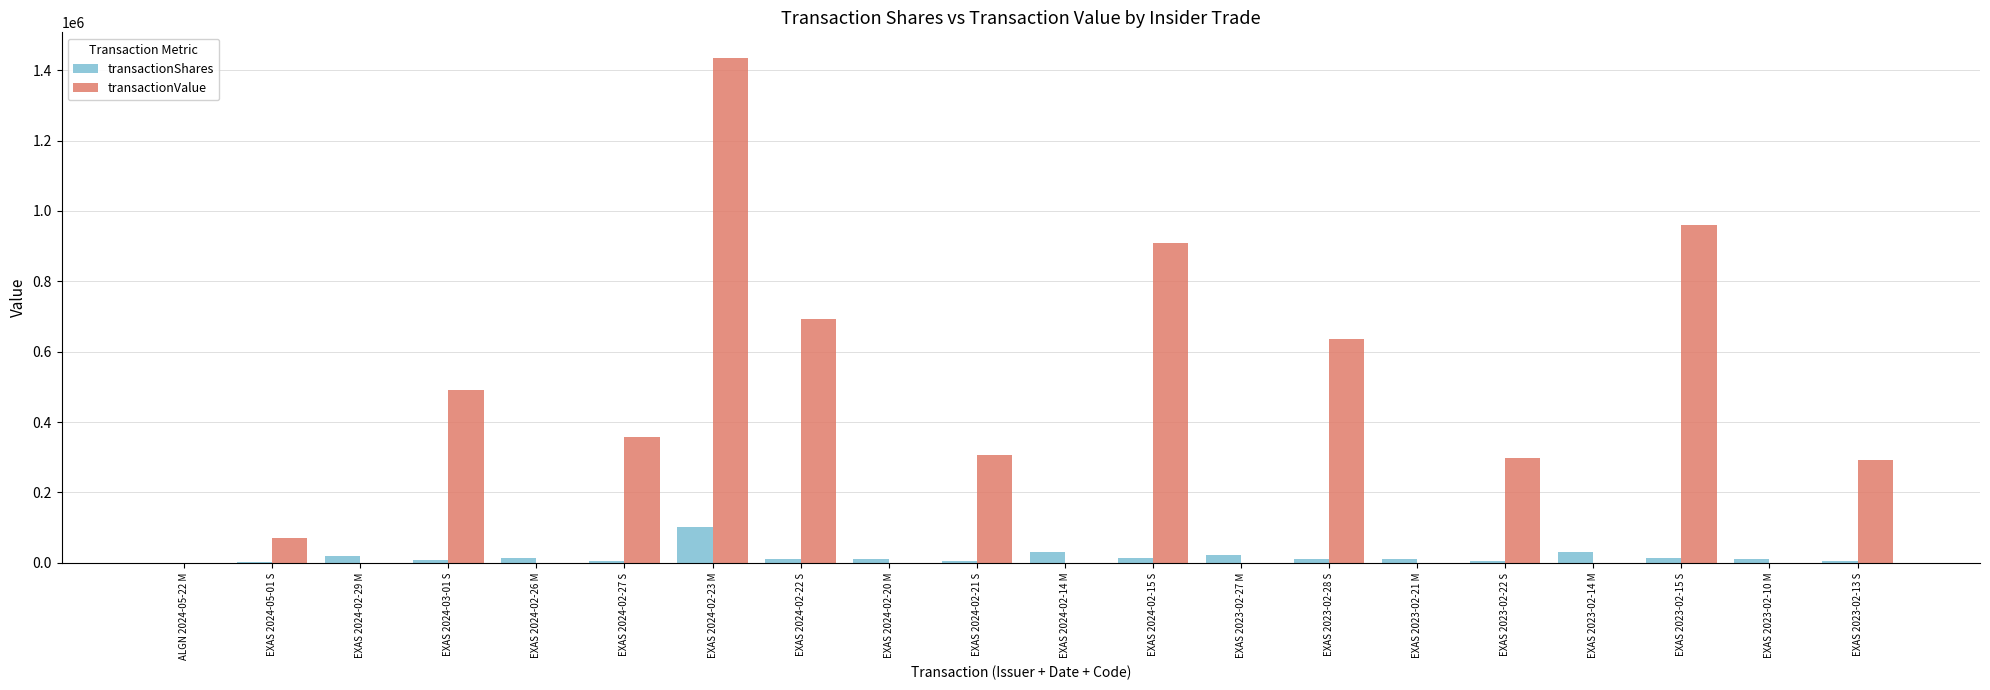

Is the value of transactionShares at EXAS 2024-03-01 S greater than the value of transactionValue at EXAS 2023-02-28 S?

No